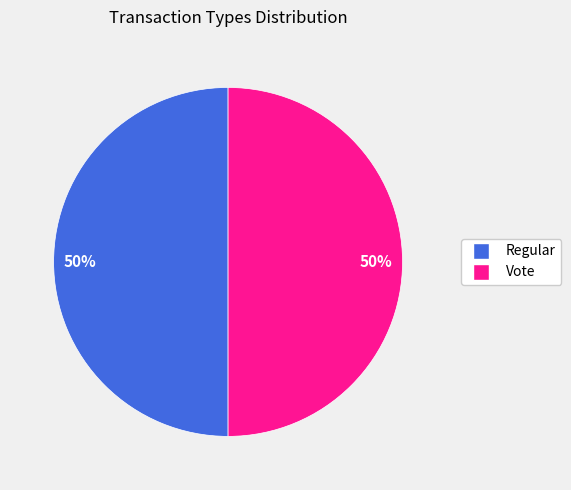

Approximately how many times larger is the value at Regular compared to Vote?

1.0